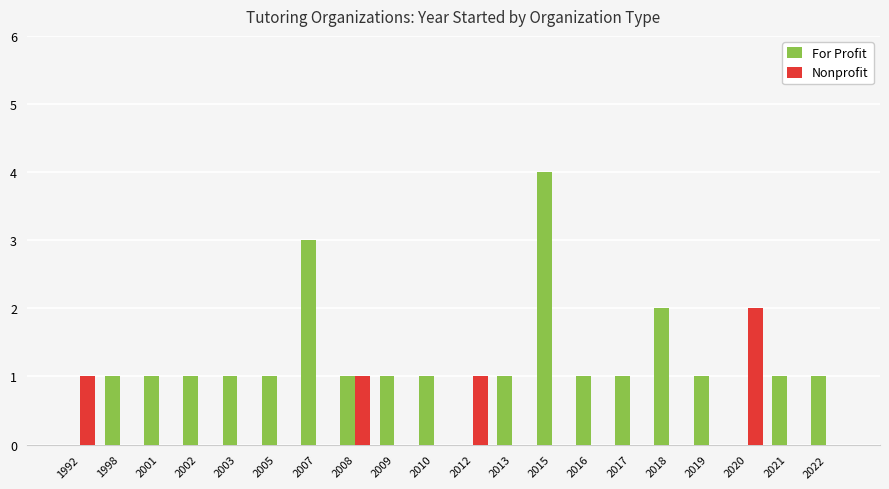

Which series has the widest spread of values?

For Profit